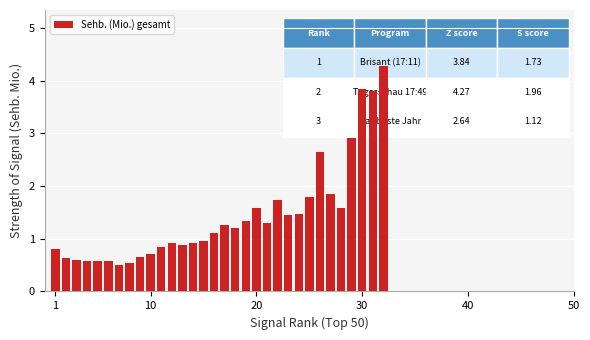

What is the sum of all values?

45.8